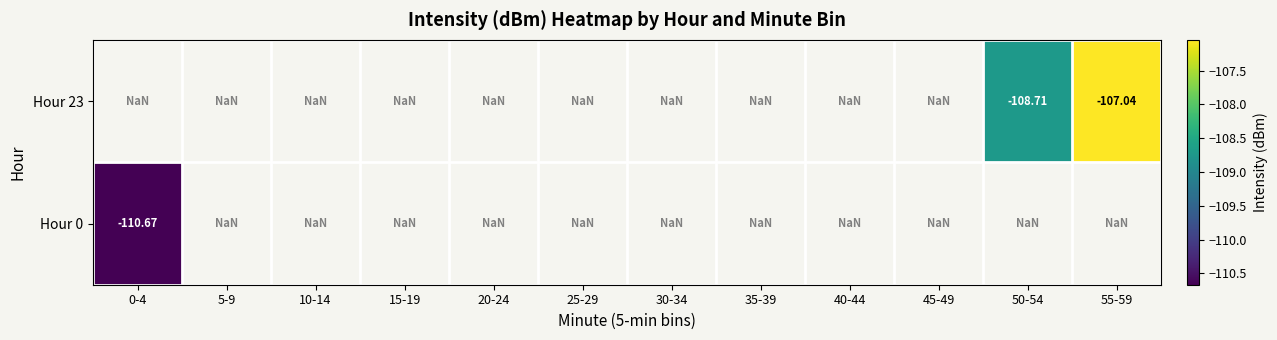

Rank the series by their average value, from lowest to highest.

Hour 23, Hour 0